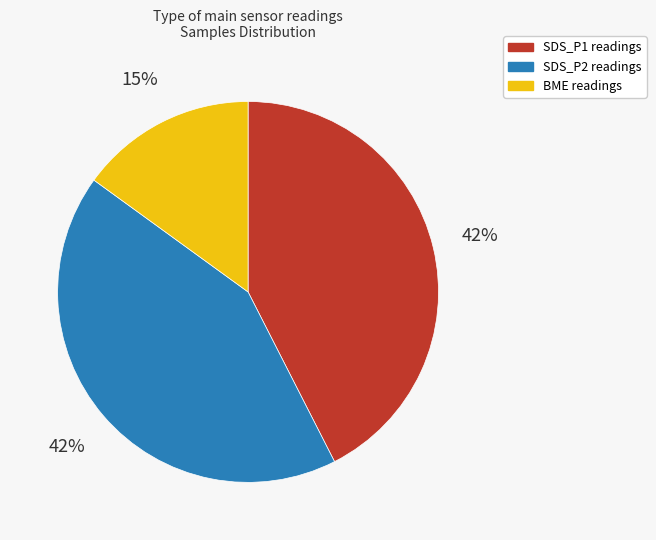

To the nearest percent, what is the difference between the largest and smallest slice percentages?

27%